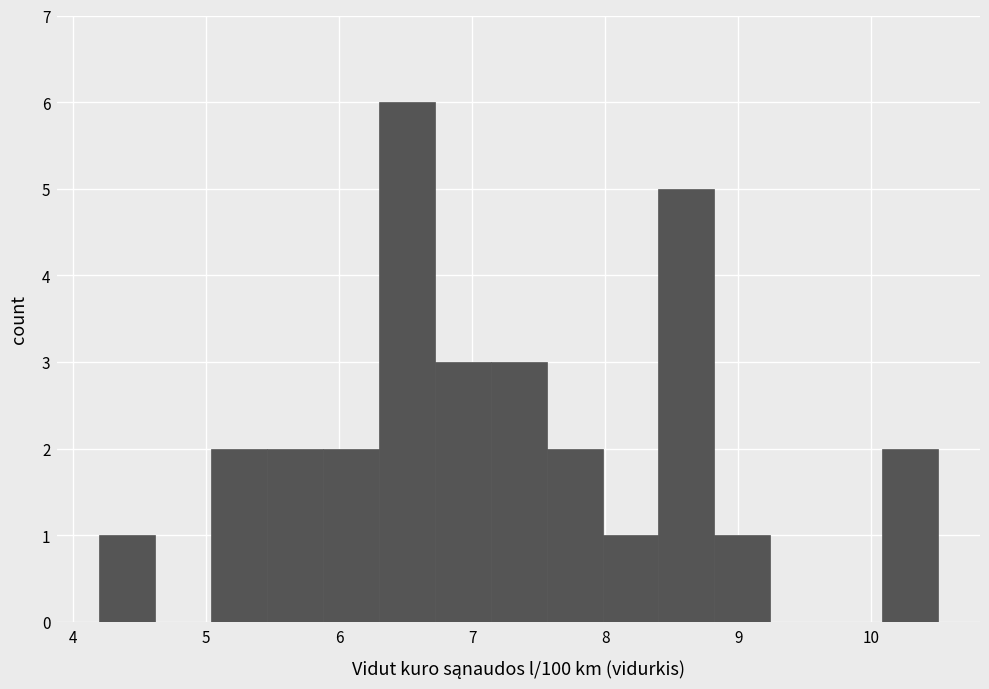

Reading left to right, transcribe this chart: for each bar, give the range it covers on the x-axis and its height. Neither the bar edges nor the heights are printed on the chart, so give them approximately, as read against the axes.

4.20 to 4.62: 1
4.62 to 5.04: 0
5.04 to 5.46: 2
5.46 to 5.88: 2
5.88 to 6.30: 2
6.30 to 6.72: 6
6.72 to 7.14: 3
7.14 to 7.56: 3
7.56 to 7.98: 2
7.98 to 8.40: 1
8.40 to 8.82: 5
8.82 to 9.24: 1
9.24 to 9.66: 0
9.66 to 10.08: 0
10.08 to 10.50: 2